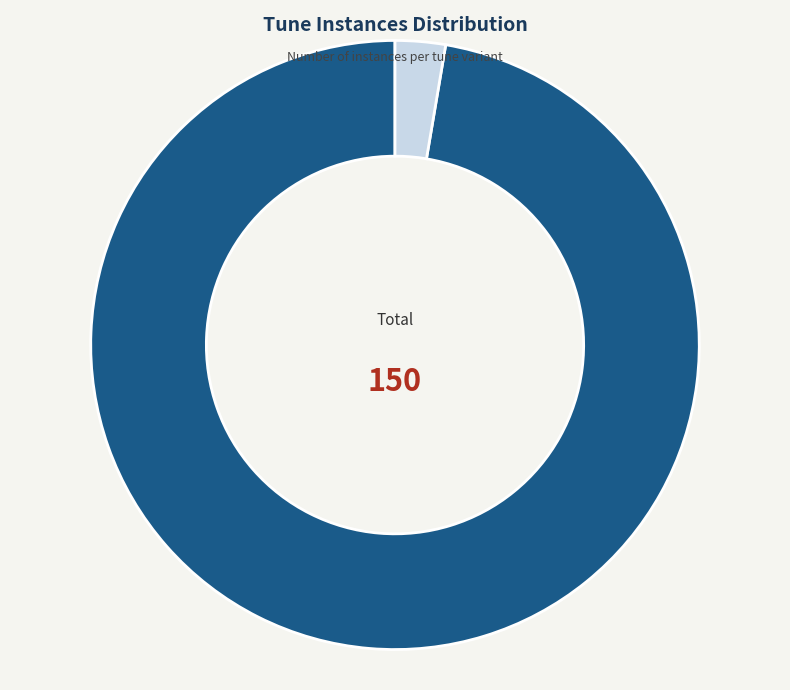

Is there a majority slice in this chart?

Yes